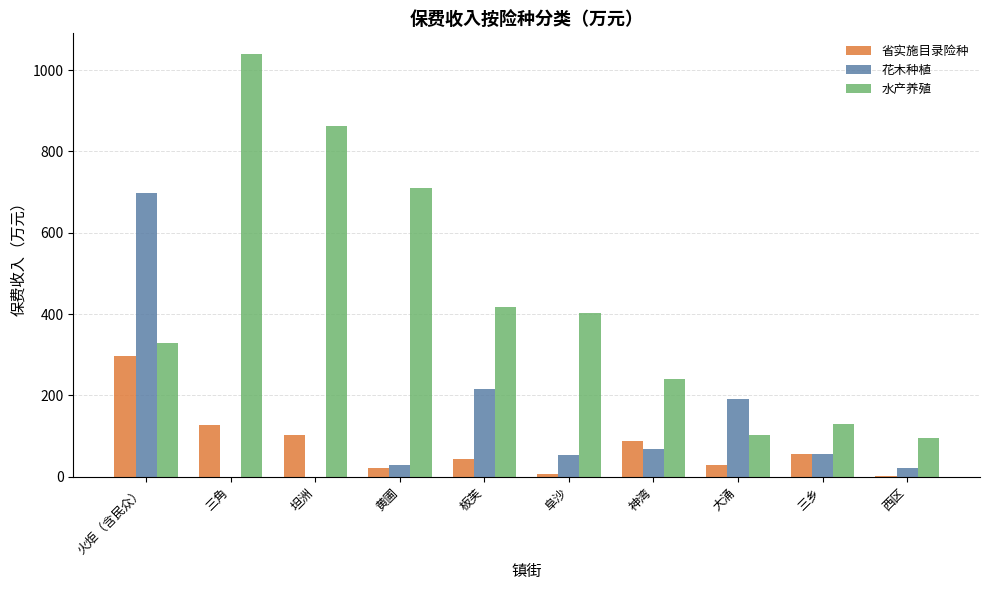

Which series has the largest total across all categories?

水产养殖